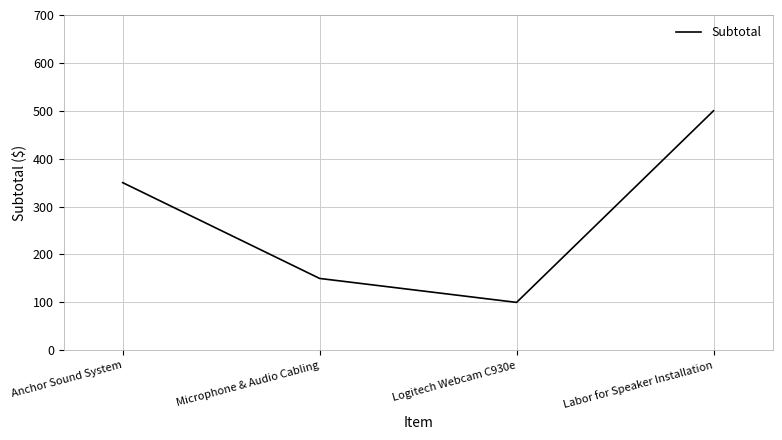

What is the sum of the values at Anchor Sound System and Labor for Speaker Installation?

850